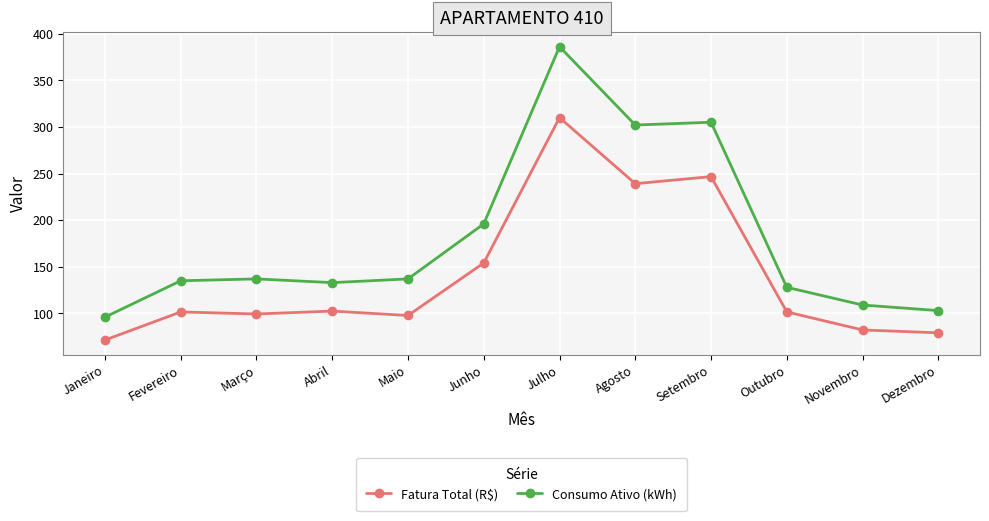

Which series changed the most between Janeiro and Junho?

Consumo Ativo (kWh)